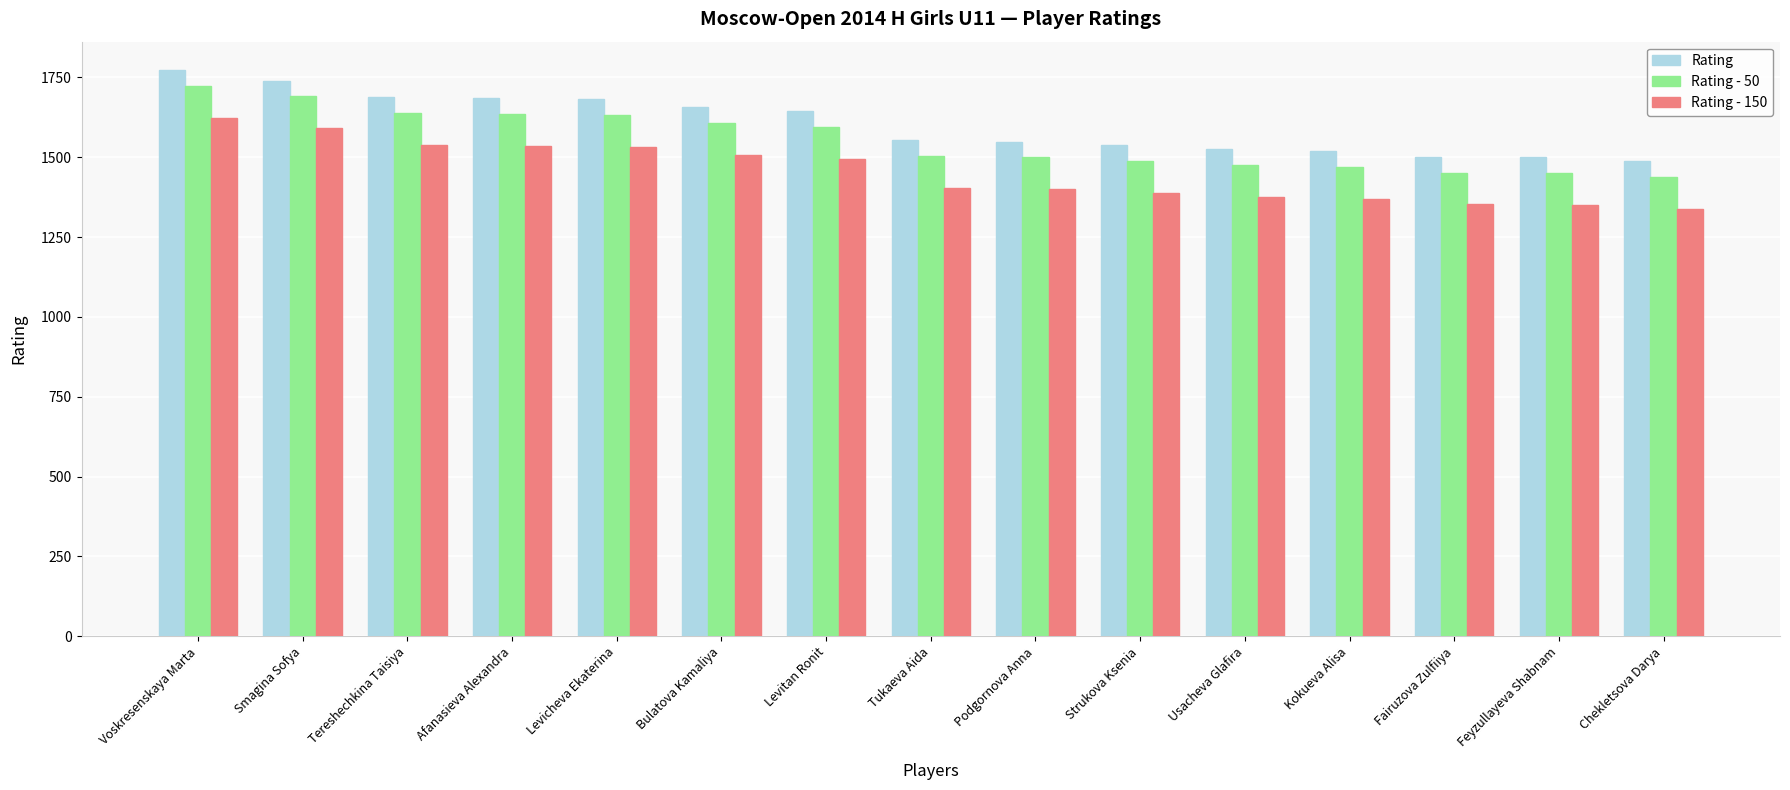

At which category does the chart reach its peak across all series?

Voskresenskaya Marta